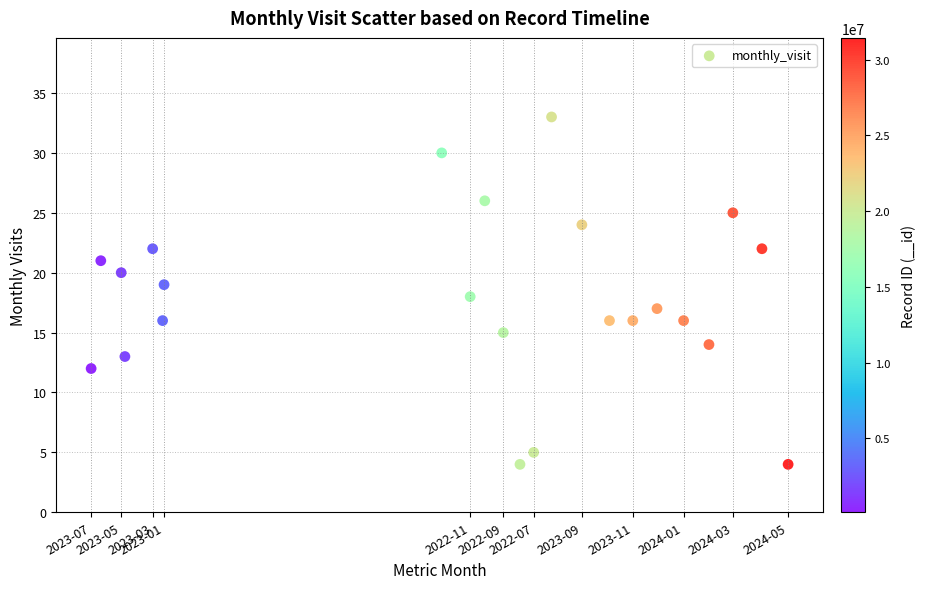

What is the range of Y values (max minus min)?

29